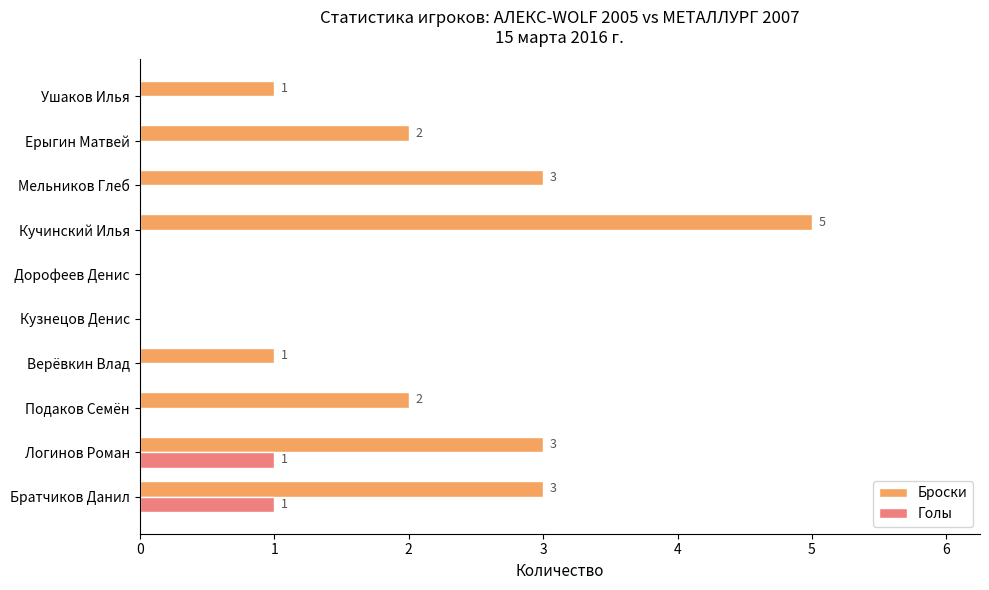

The Броски series shows 3 at Мельников Глеб. True or false?

True